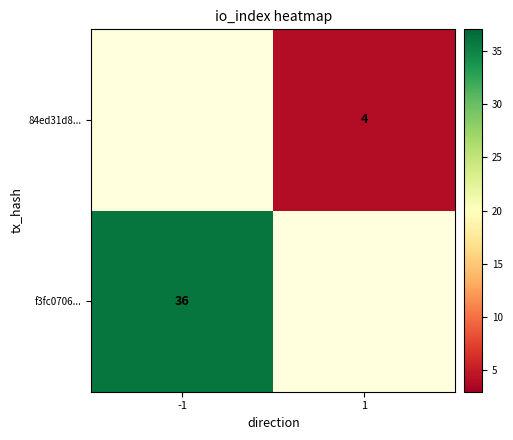

Is it true that f3fc0706... equals 10 at -1?

False